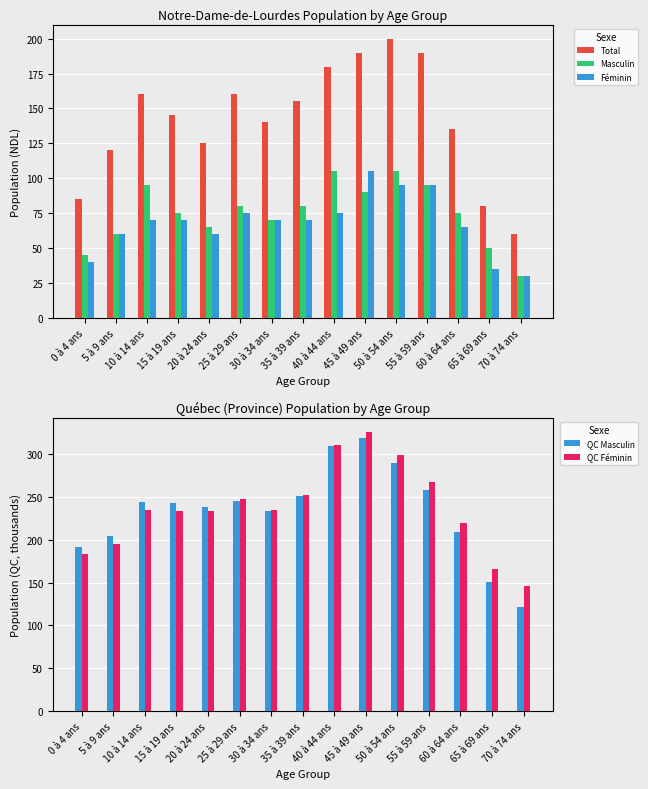

What is the label of the 7th bar from the left?

30 à 34 ans